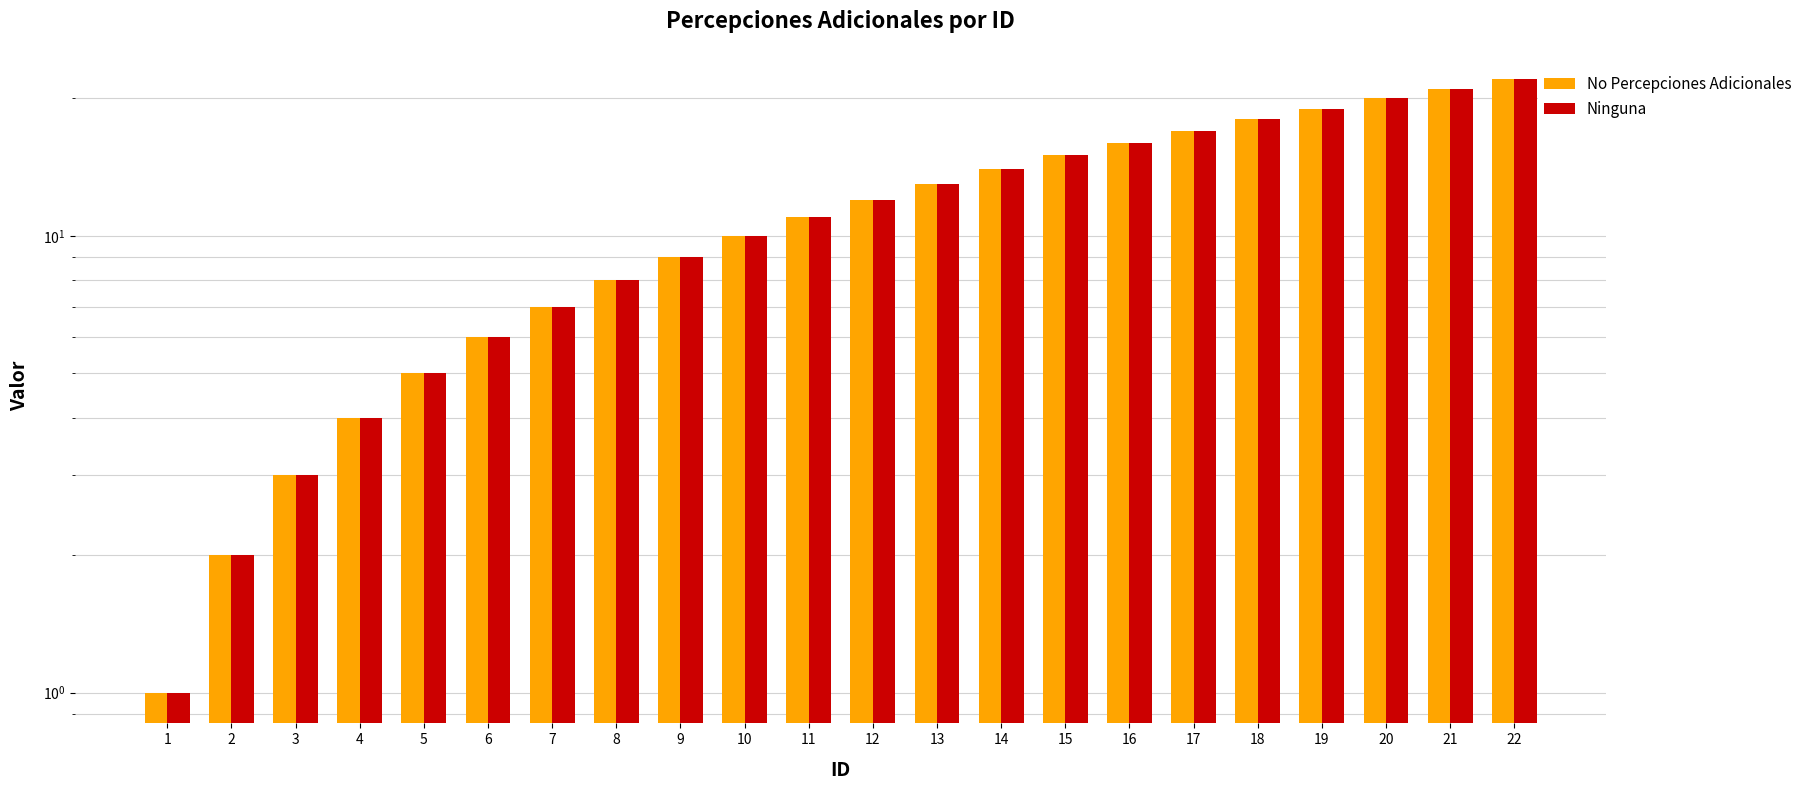

Reading left to right, what are all the values shown in this chart?

No Percepciones Adicionales: 1=1	2=2	3=3	4=4	5=5	6=6	7=7	8=8	9=9	10=10	11=11	12=12	13=13	14=14	15=15	16=16	17=17	18=18	19=19	20=20	21=21	22=22
Ninguna: 1=1	2=2	3=3	4=4	5=5	6=6	7=7	8=8	9=9	10=10	11=11	12=12	13=13	14=14	15=15	16=16	17=17	18=18	19=19	20=20	21=21	22=22